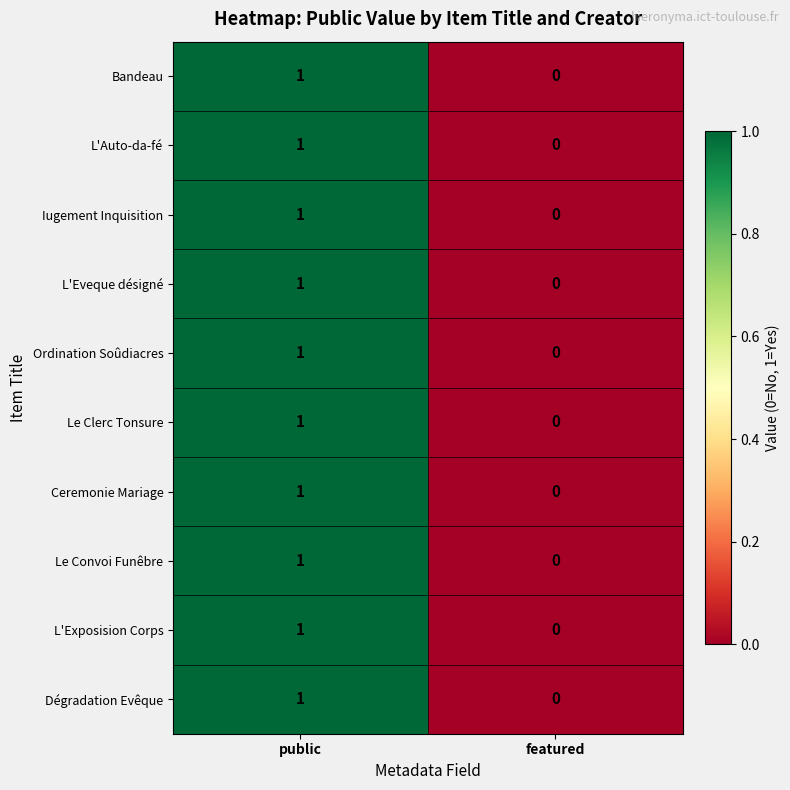

Reading left to right, what are all the values shown in this chart?

Bandeau: 1	0
L'Auto-da-fé: 1	0
Iugement Inquisition: 1	0
L'Eveque désigné: 1	0
Ordination Soûdiacres: 1	0
Le Clerc Tonsure: 1	0
Ceremonie Mariage: 1	0
Le Convoi Funêbre: 1	0
L'Exposision Corps: 1	0
Dégradation Evêque: 1	0